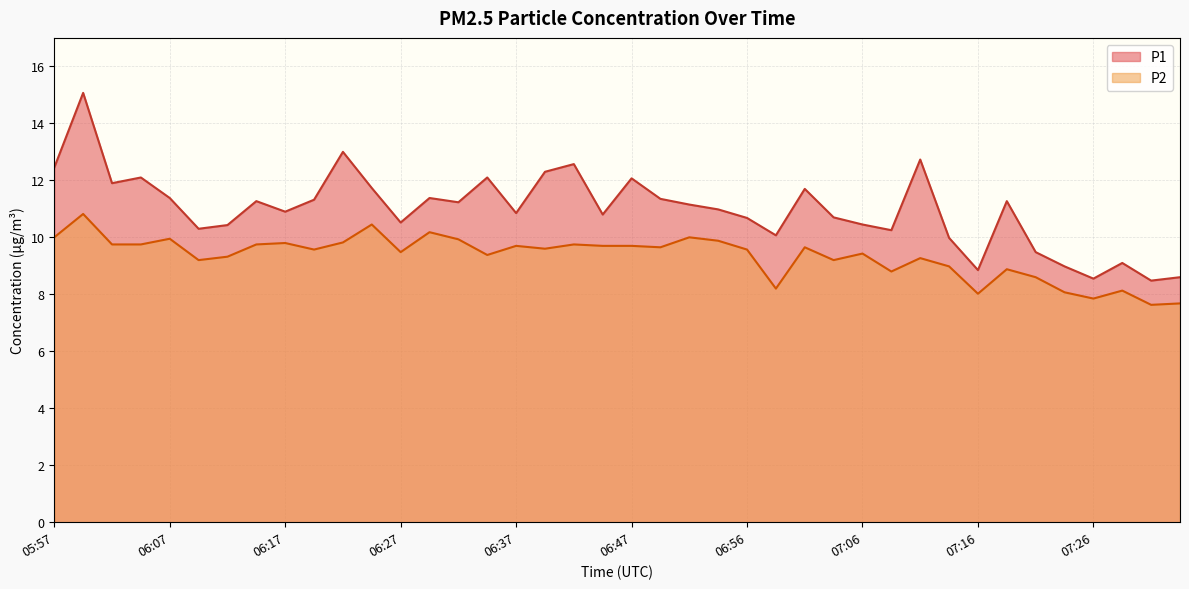

Rank the series at 05:57 from highest to lowest value.

P1, P2